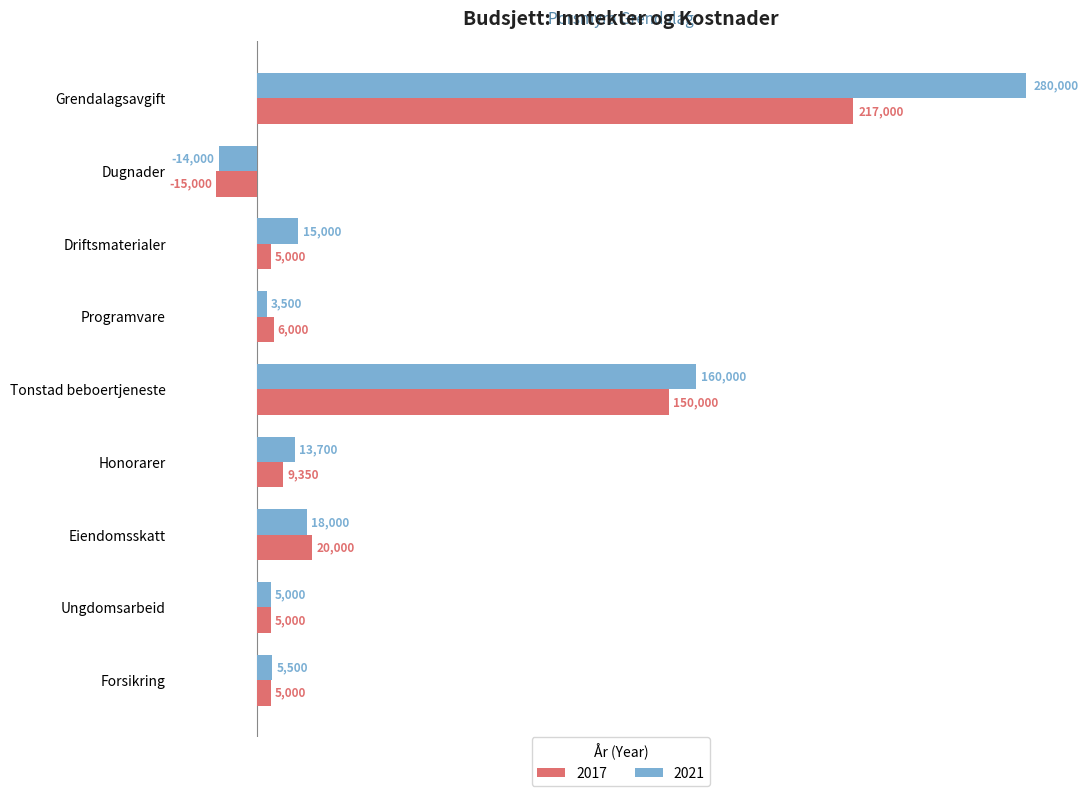

What is the maximum value shown in the chart?

280000